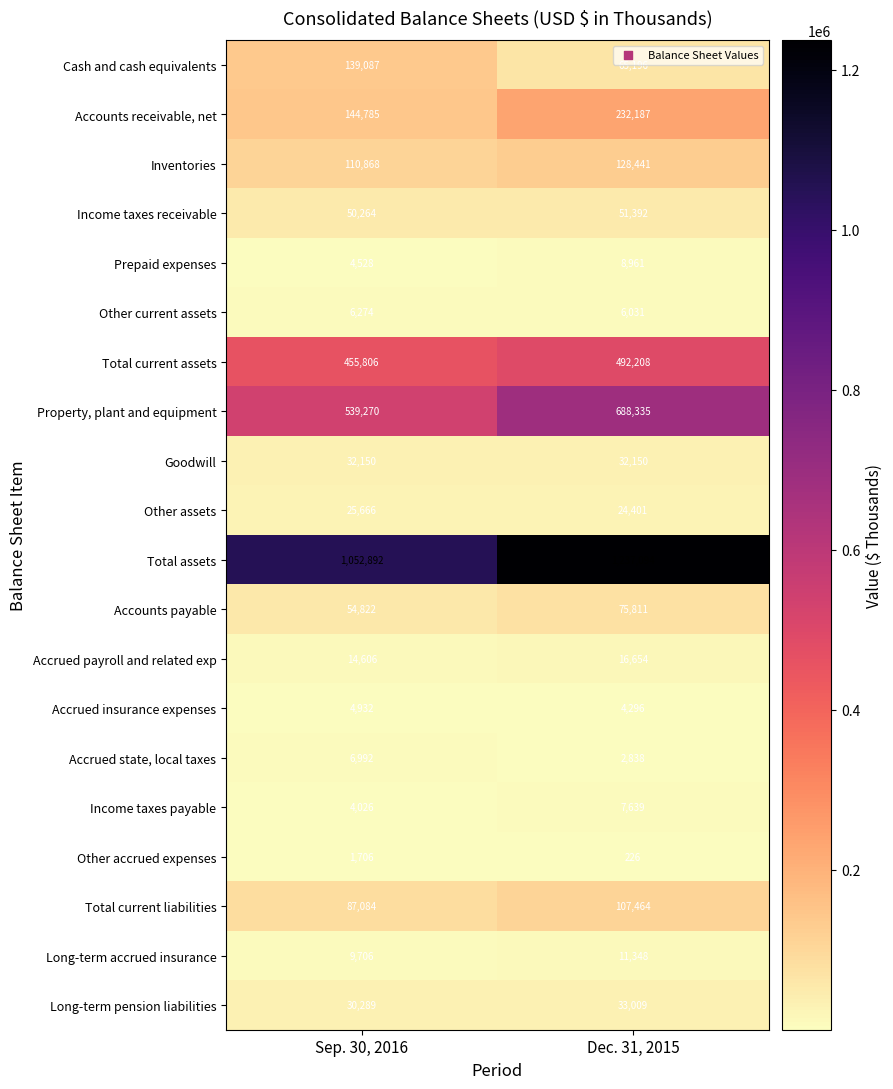

Read the Inventories value at Dec. 31, 2015, to the nearest 100.

128400